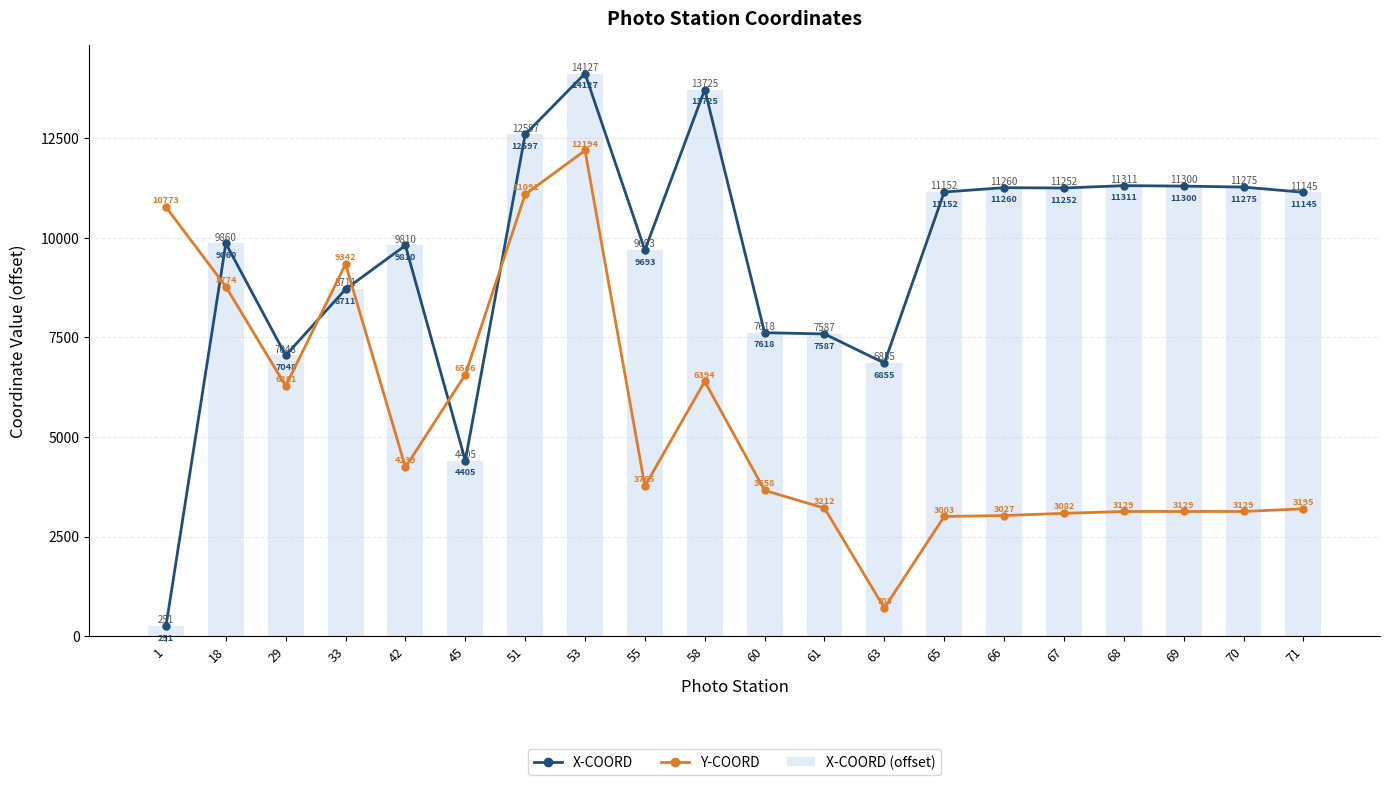

What is the total value across all series at 68?

25751